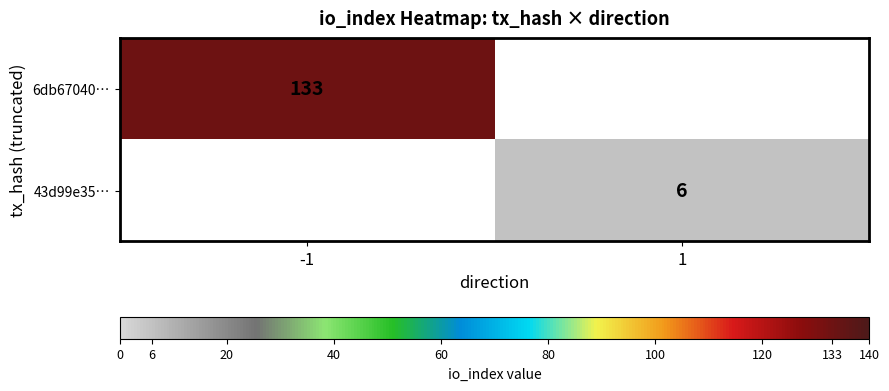

The value of 43d99e35… at 1 is 6. True or false?

True